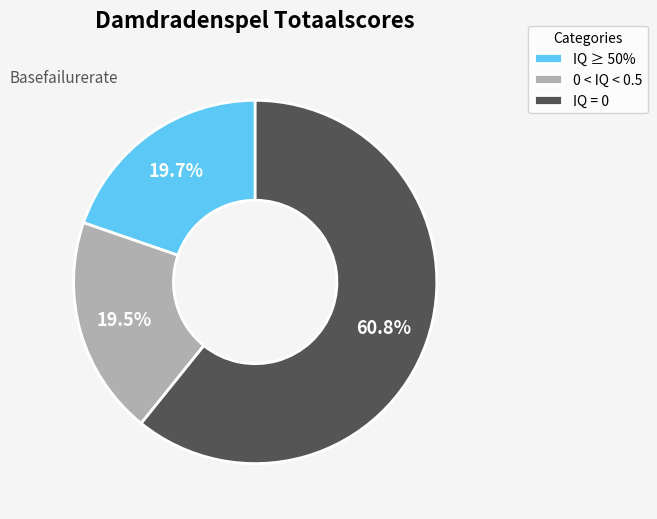

How much of the chart is everything except IQ = 0?

39.2%